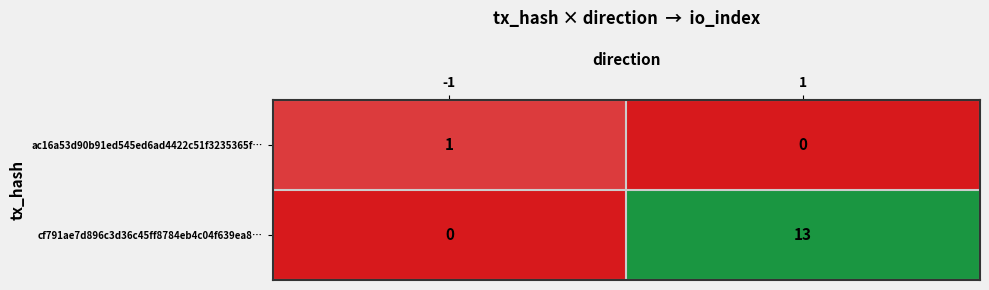

The value of cf791ae7d896c3d36c45ff8784eb4c04f639ea8… at 1 is 18. True or false?

False